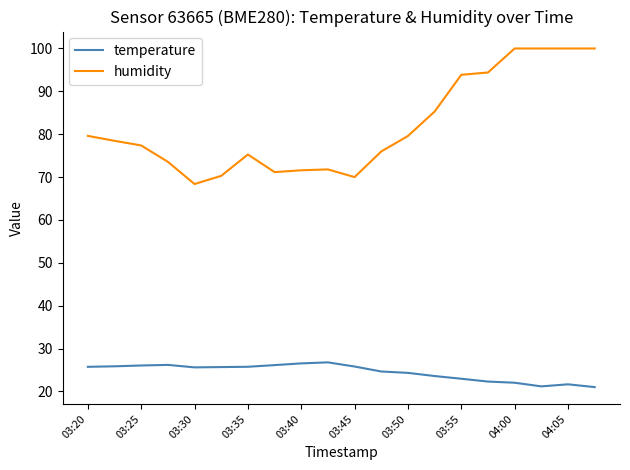

True or false: humidity and temperature intersect in this chart.

False